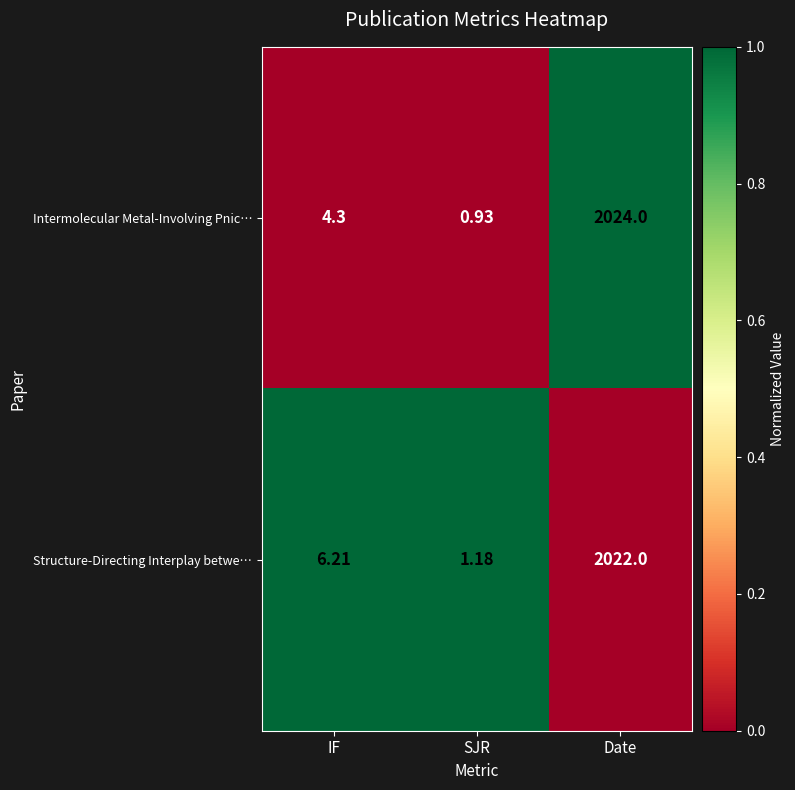

Which category has the highest value in the Intermolecular Metal-Involving Pnic… series?

Date